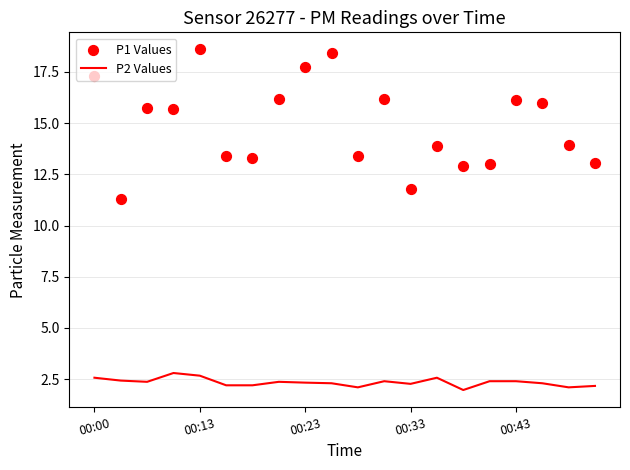

What are all the series names shown in the legend?

P2 Values, P1 Values